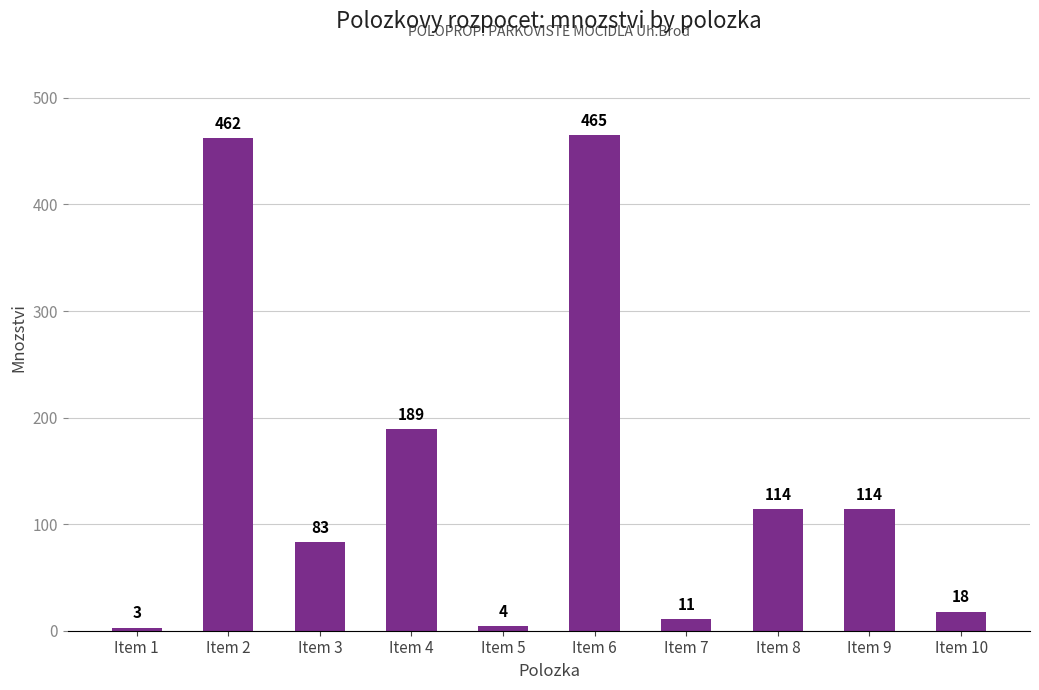

Is it true that the value at Item 6 is 465?

True